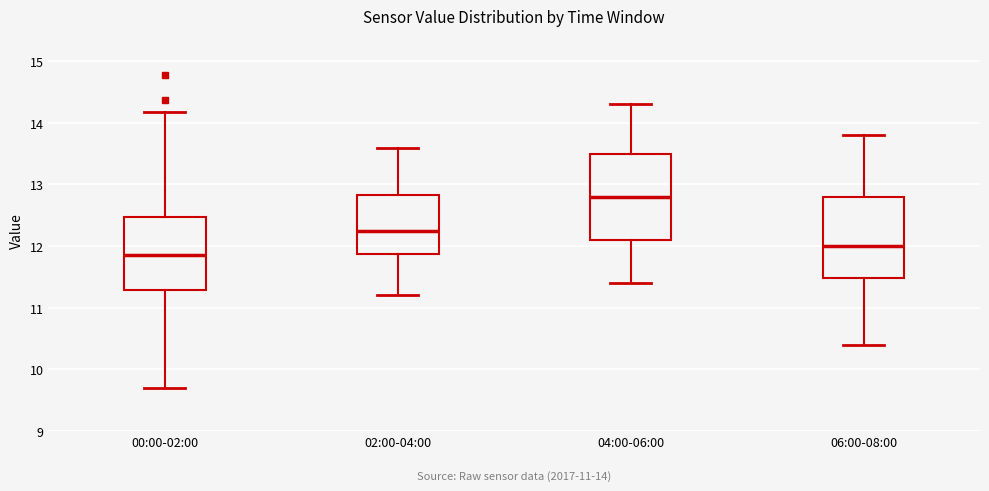

Which box's median line is the highest?

04:00-06:00